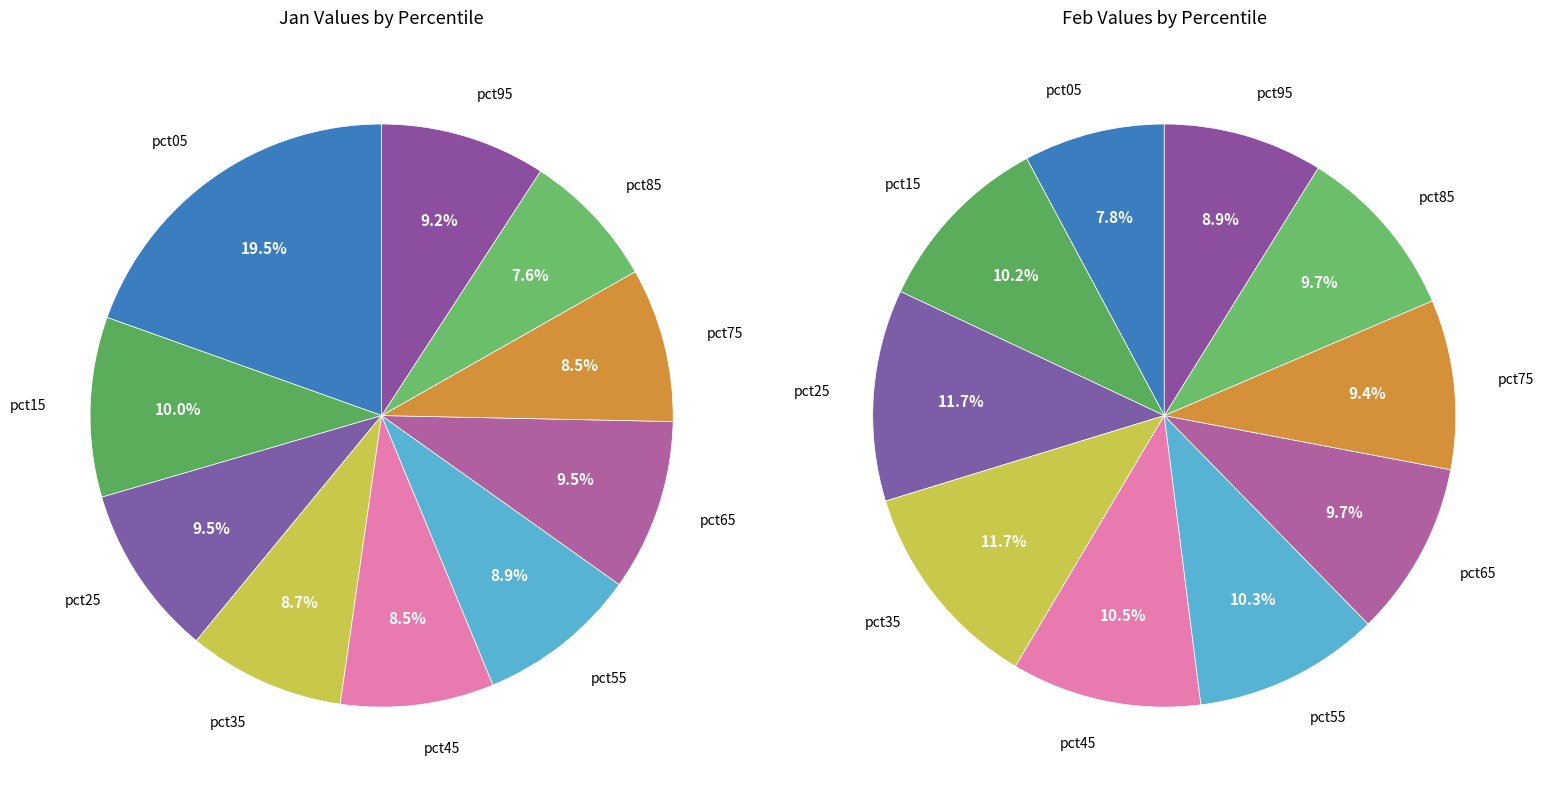

Is it true that 9 is 1% of the pie?

False